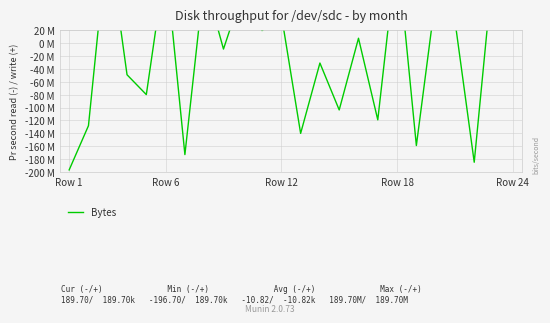

True or false: the data has more than 1 interior local peaks.

True